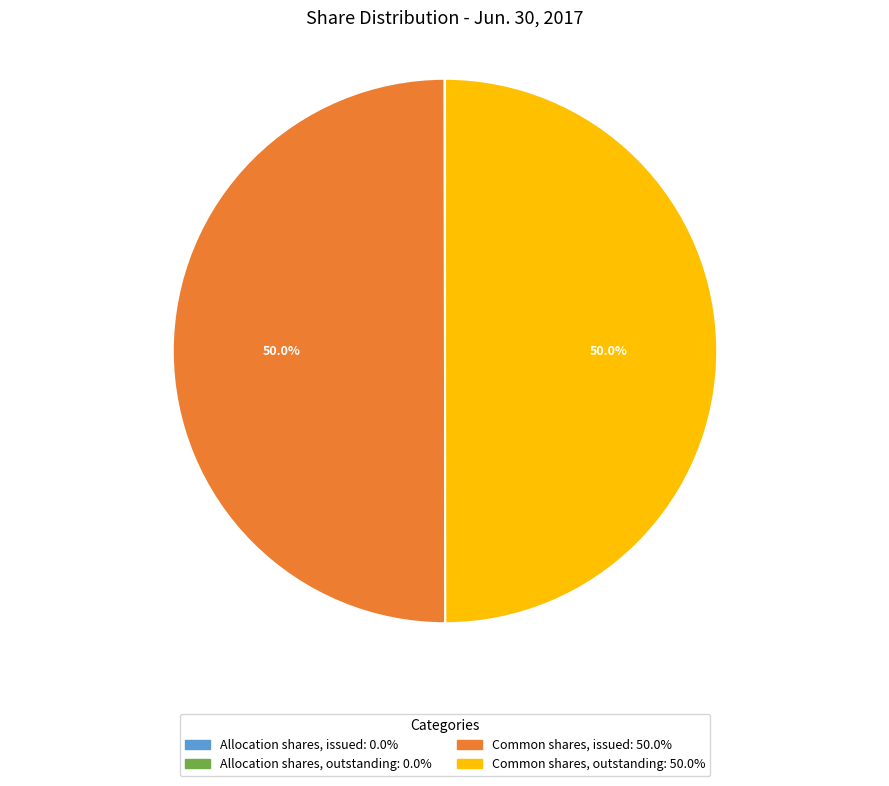

What portion of the pie excludes Common shares, outstanding?

50.0%